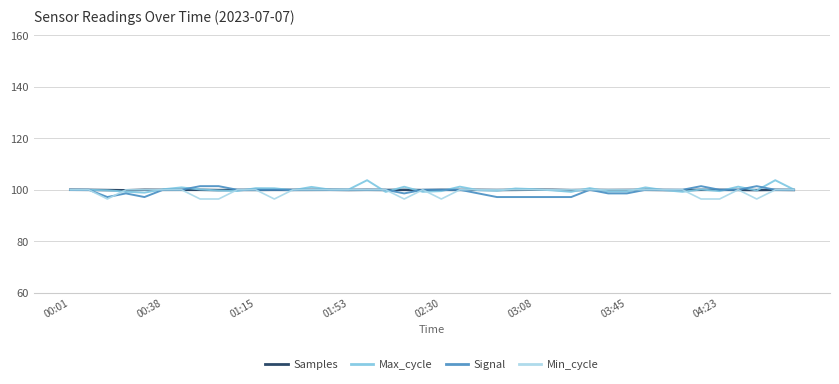

What is the minimum value for Samples?

99.8